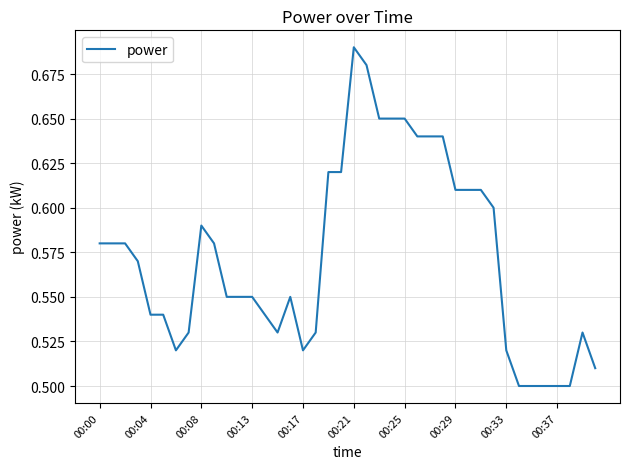

Does the chart display data point markers on the line(s)?

No